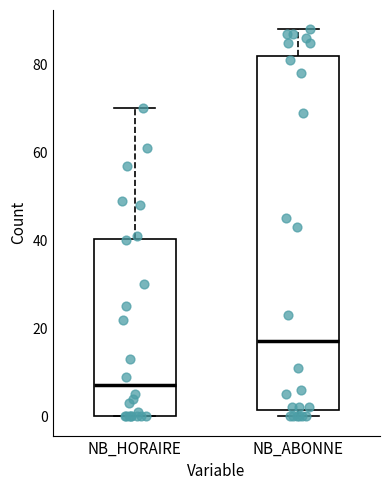

Where does the upper whisker of the box for NB_ABONNE end on the y-axis? The values are not printed on the chart, so give them approximately, as read against the axis.

88